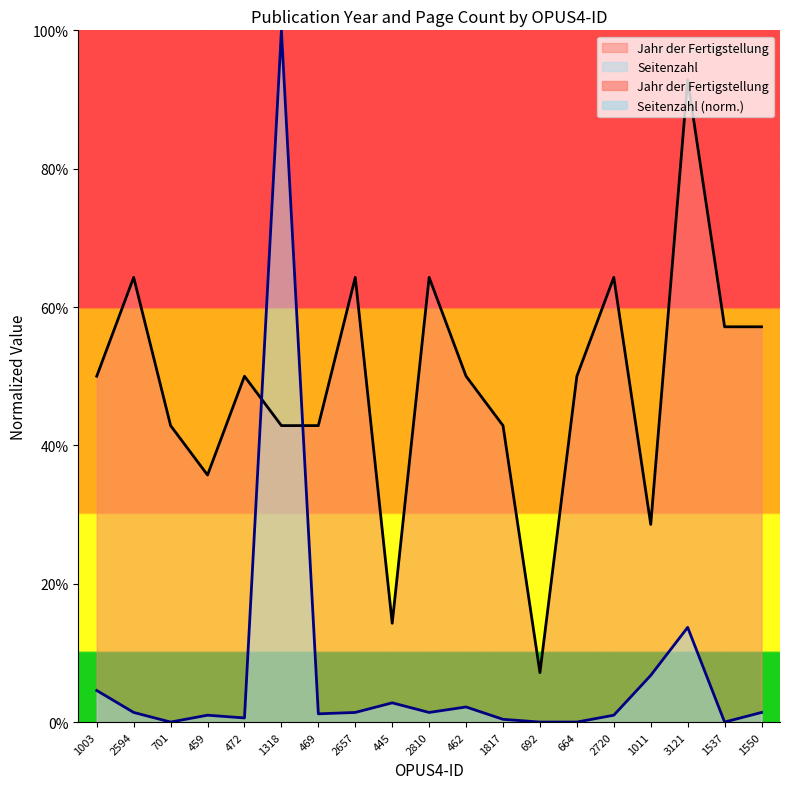

List the series in order of their peak value, lowest first.

Jahr der Fertigstellung, Seitenzahl